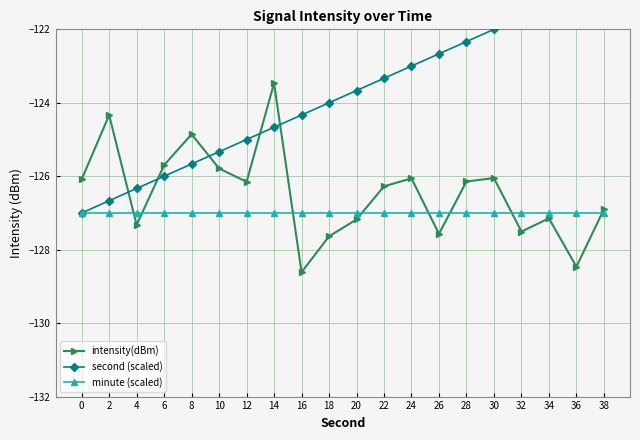

What is the minimum value for intensity(dBm)?

-128.6